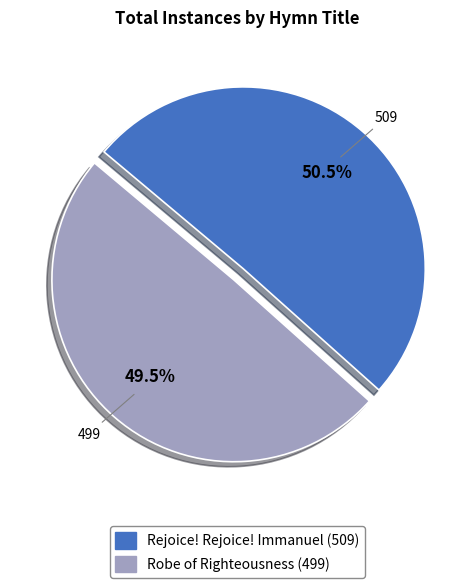

True or false: Robe of Righteousness accounts for 35% of the total.

False